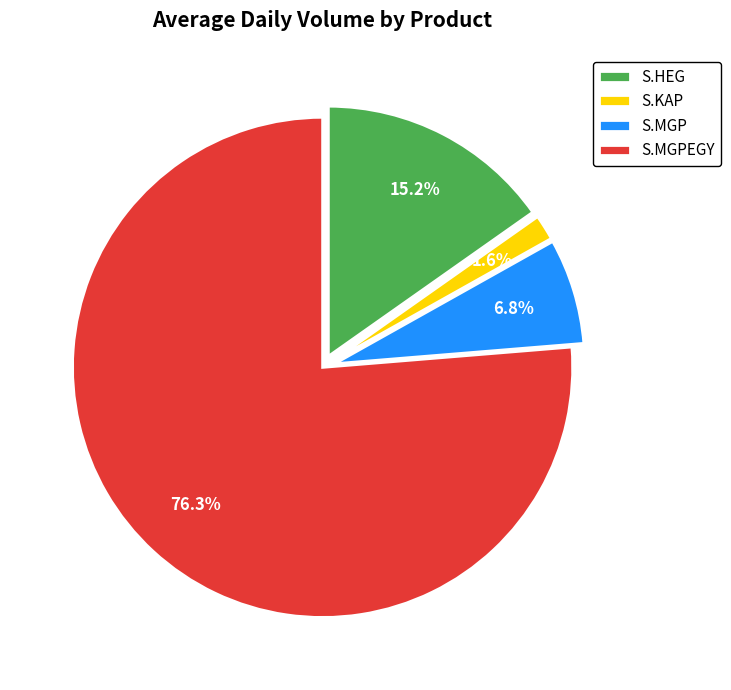

Rank the categories by value from highest to lowest.

S.MGPEGY, S.HEG, S.MGP, S.KAP